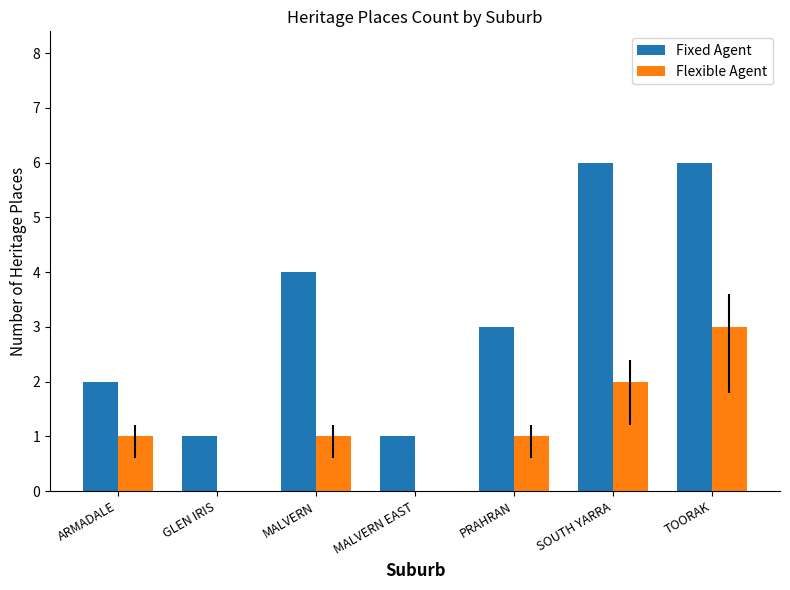

How many values in the Fixed Agent series are below 3?

3